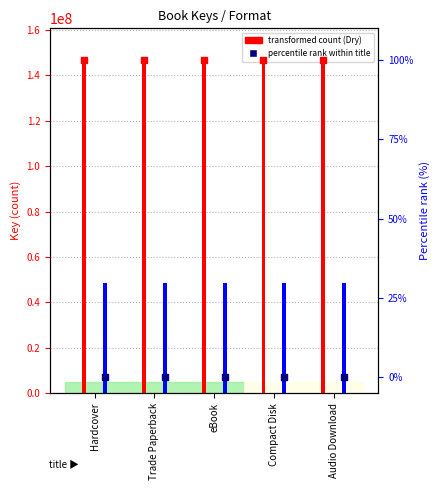

Is the value of Clockwork Angel (transformed count) at Compact Disk greater than the value of Dry (percentile) at Hardcover?

Yes